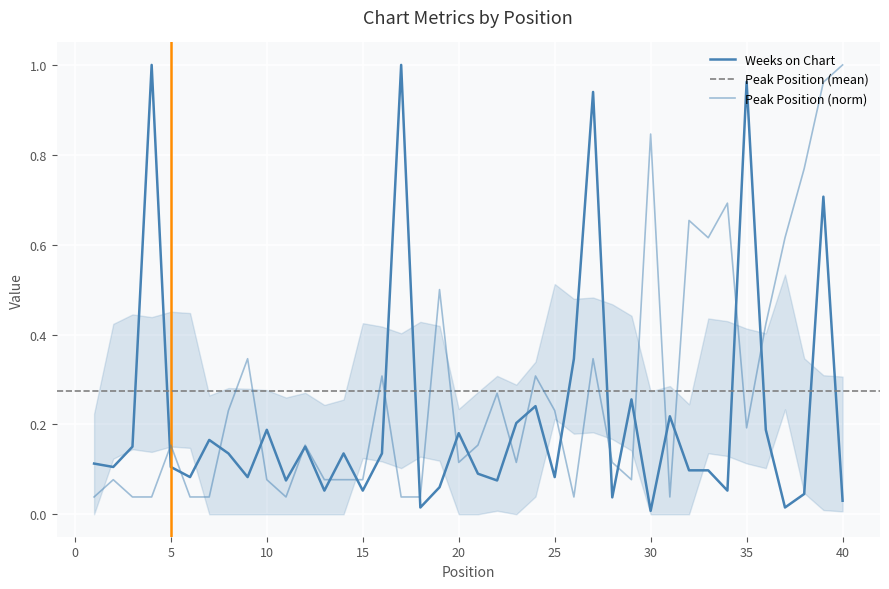

Which series has the largest range (max minus min)?

Weeks on Chart